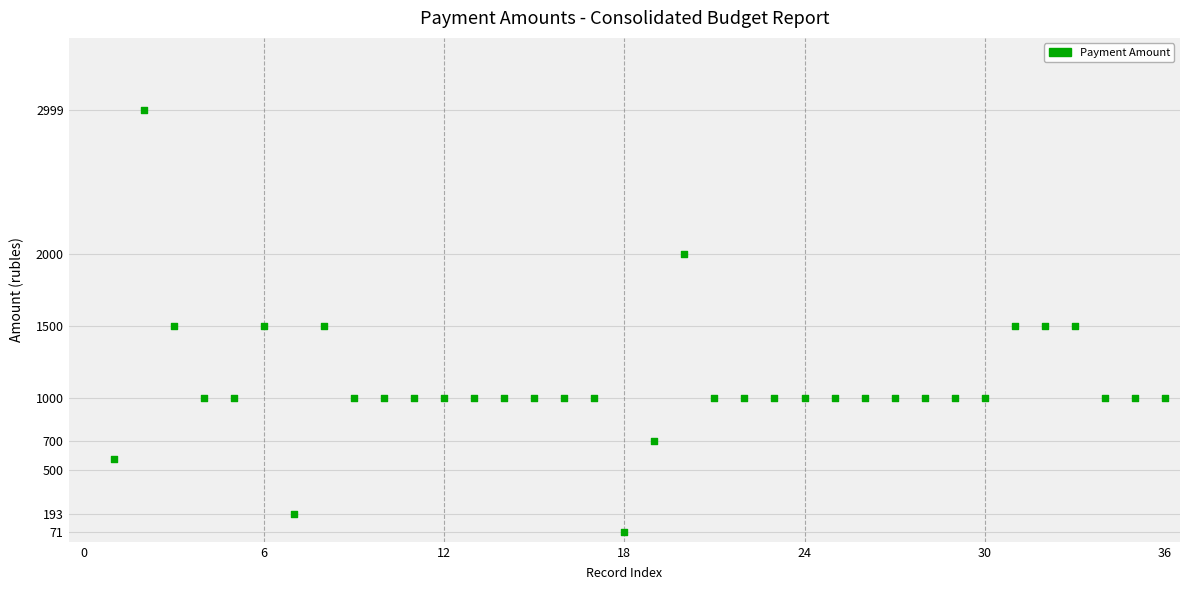

What is the range of Y values (max minus min)?

2928